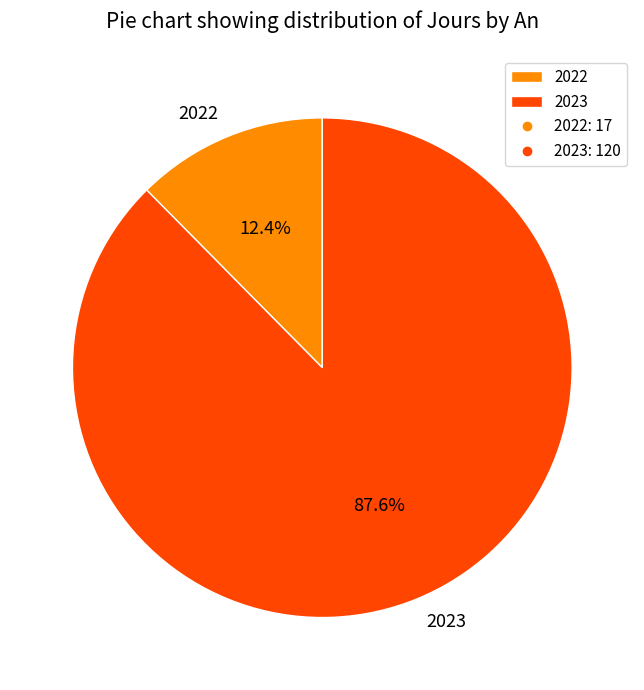

To the nearest percent, what percentage of the pie is 2023?

88%